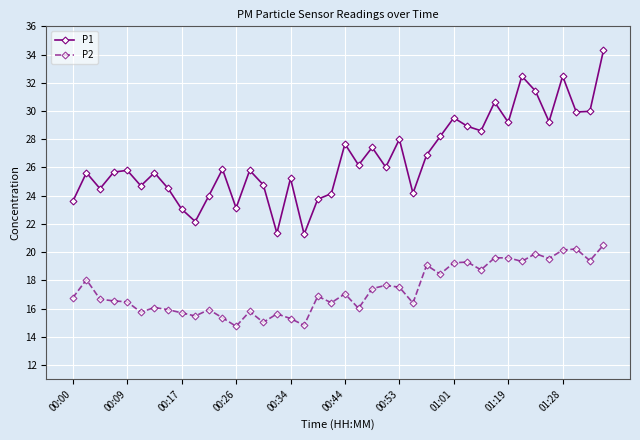

What is the value of the P1 point at the 15th from the left?

24.8